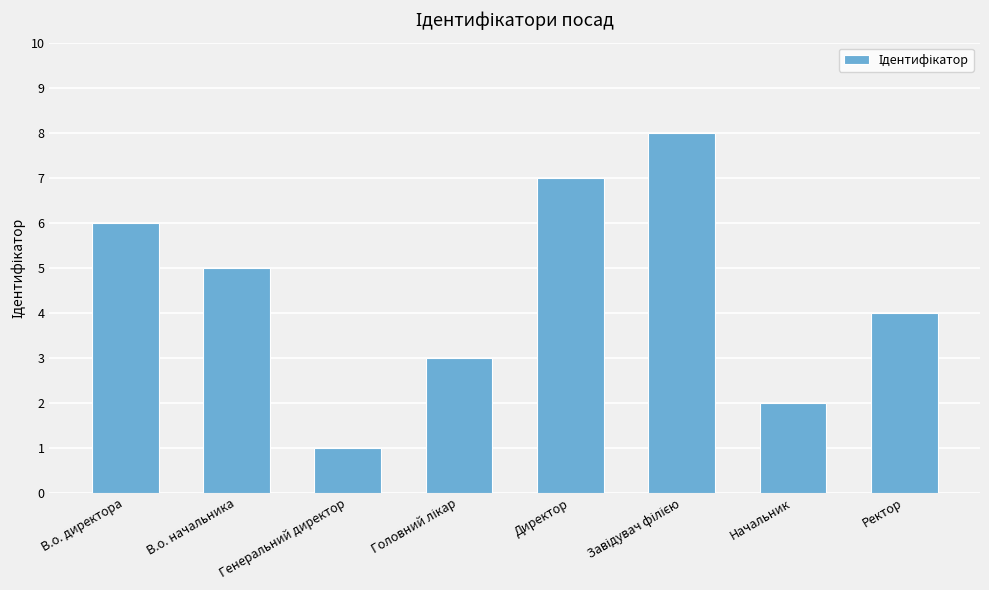

Reading left to right, what are all the values shown in this chart?

6	5	1	3	7	8	2	4